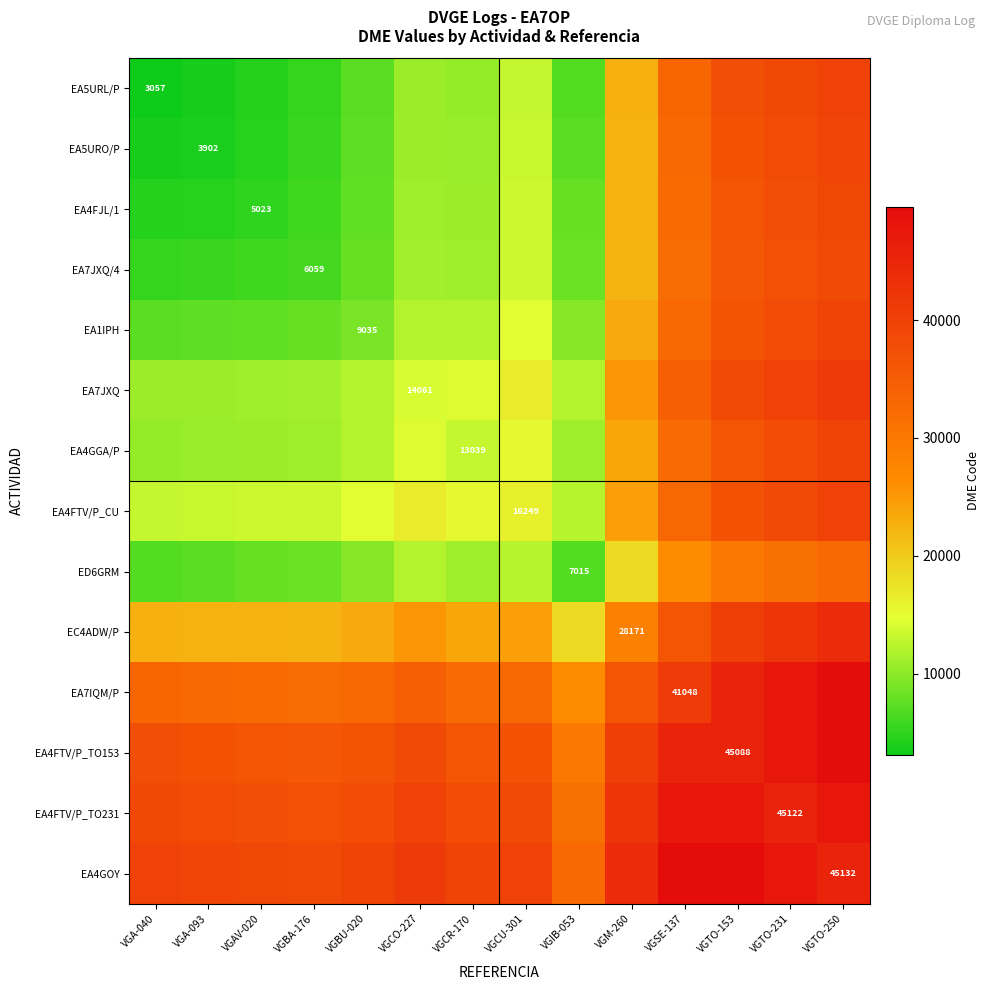

At which category is the sum across all series the highest?

VGTO-250